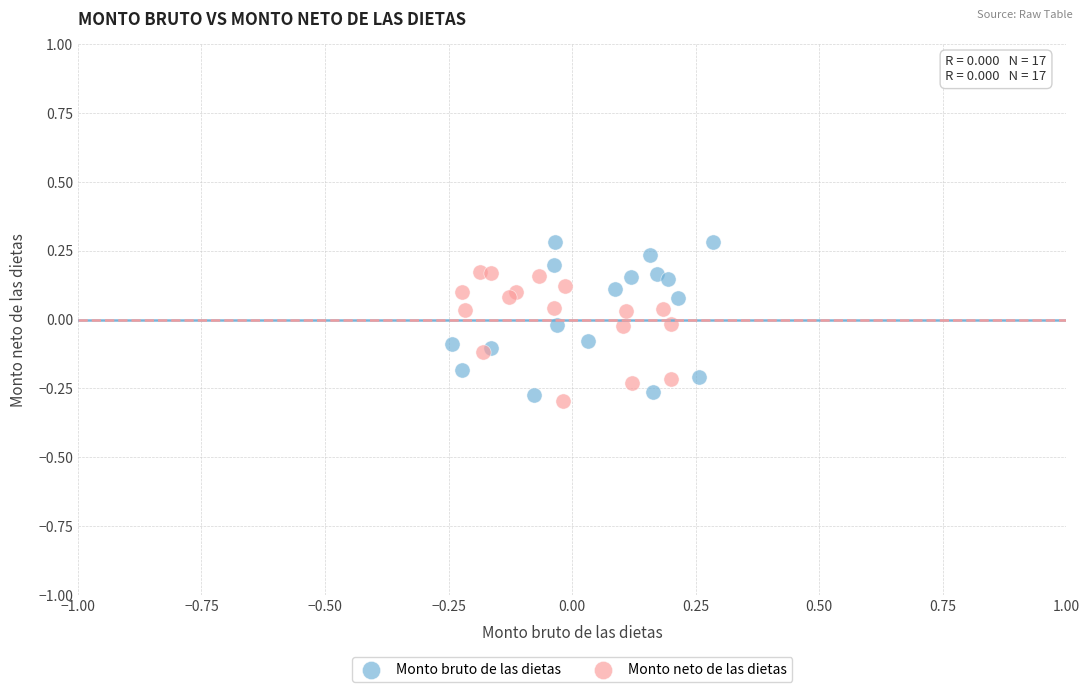

Which series has the widest spread of Y values?

Monto bruto de las dietas